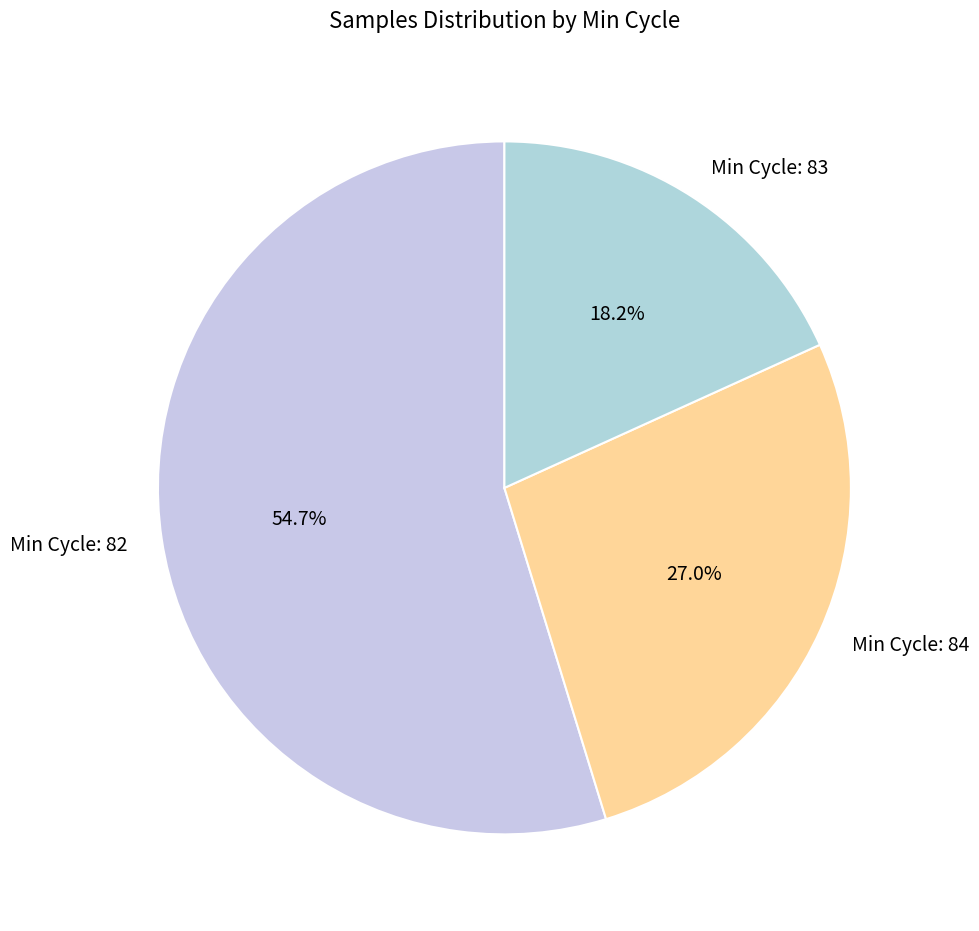

Count the number of slices in the pie.

3